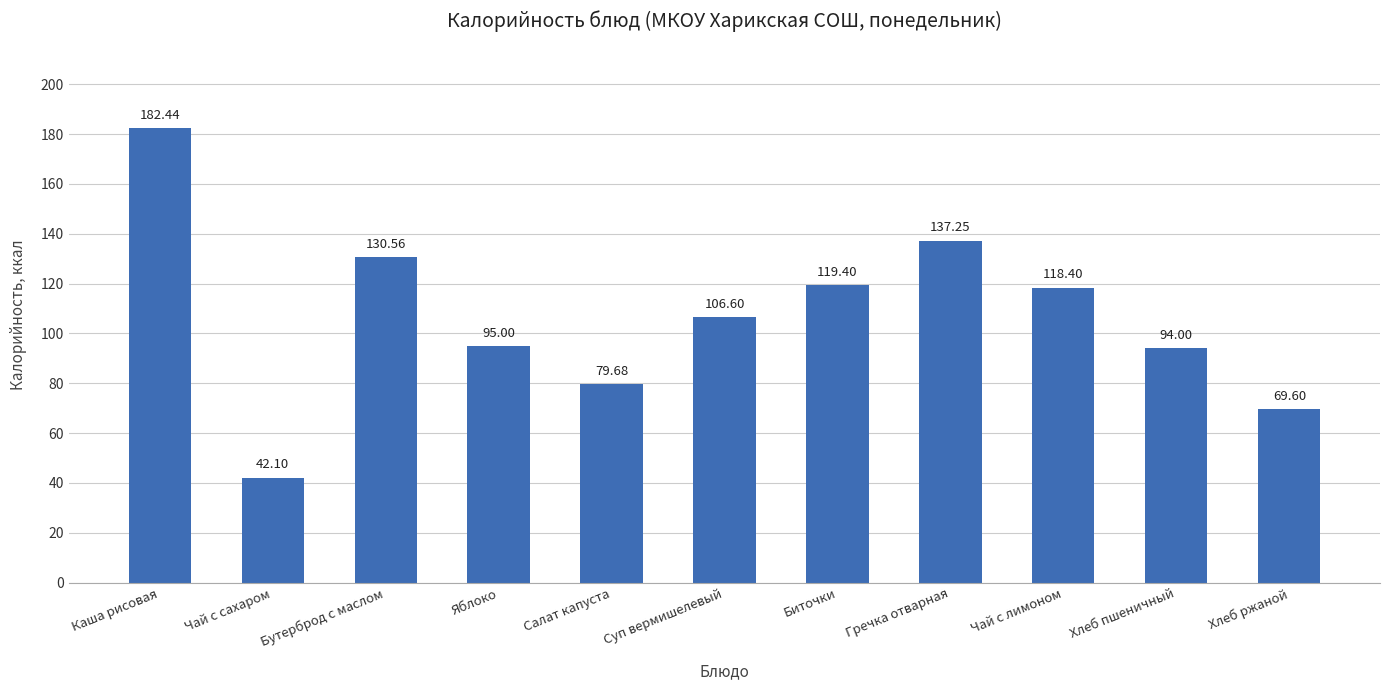

What is the ratio of the value at Чай с лимоном to the value at Суп вермишелевый?

1.1